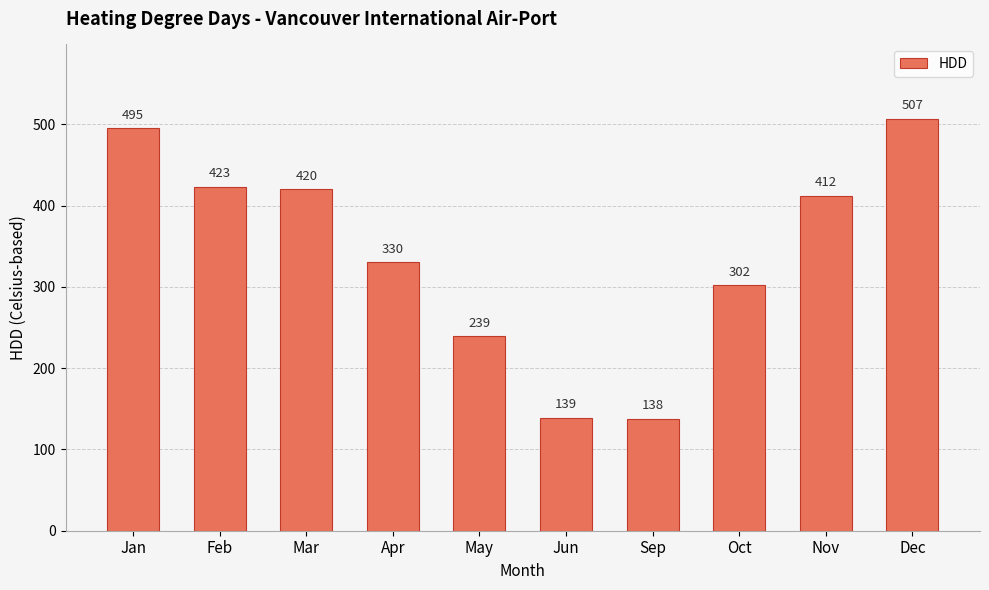

Rank the categories by value from highest to lowest.

Dec, Jan, Feb, Mar, Nov, Apr, Oct, May, Jun, Sep